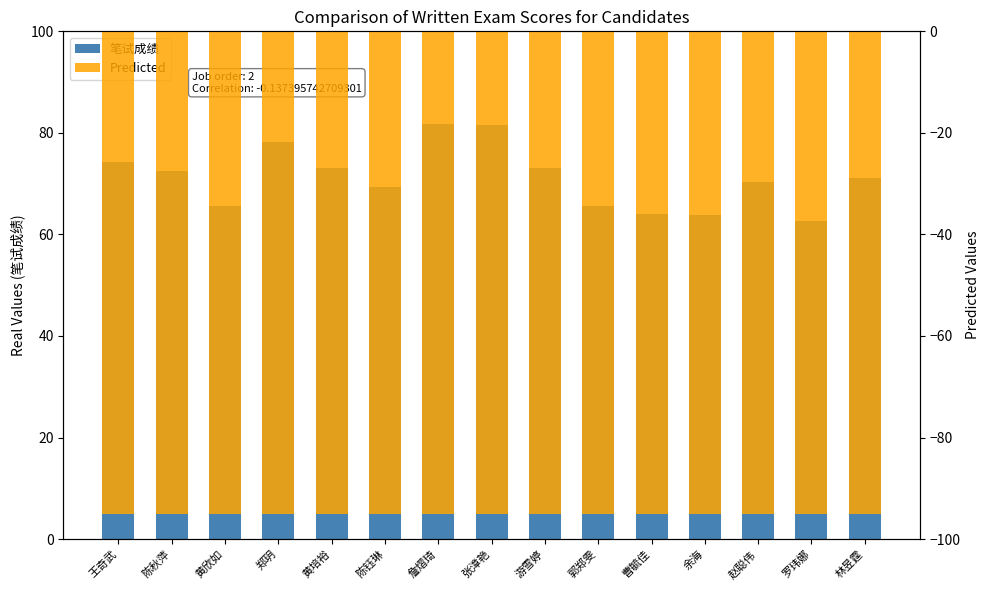

What is the value of the Predicted bar at the 10th from the left?

-95.0